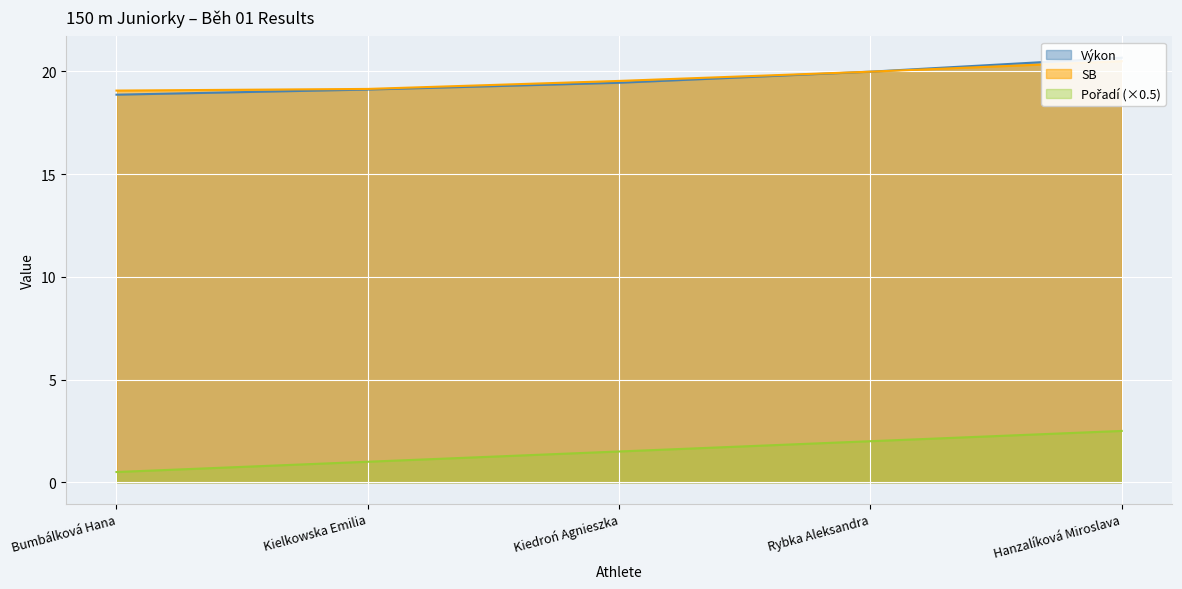

True or false: Pořadí and SB intersect in this chart.

False